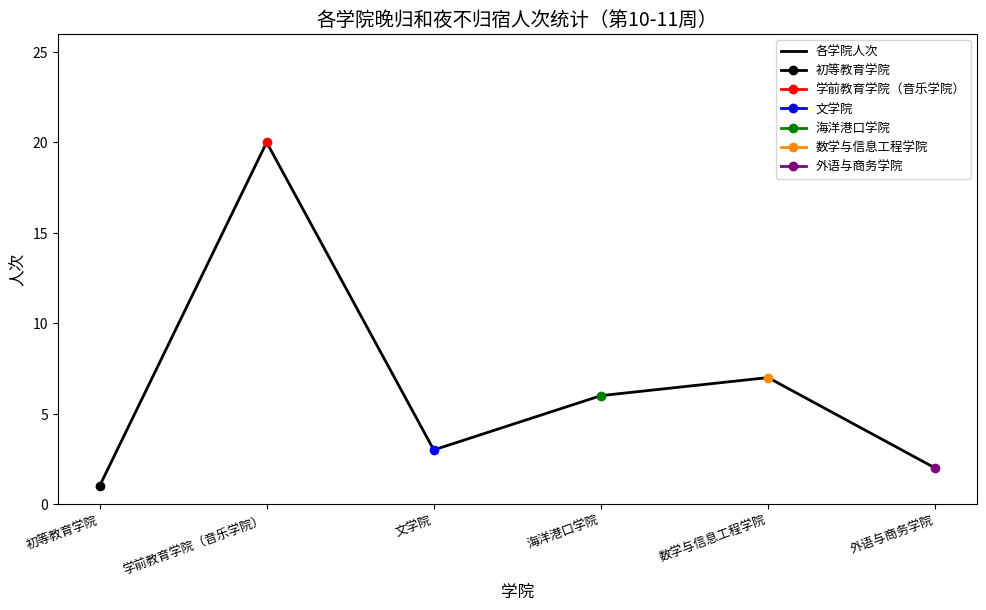

Which category has the lowest value across all series?

初等教育学院